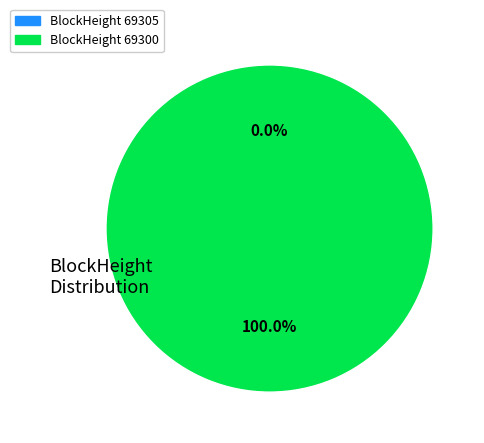

Is it true that 69300 is 100% of the pie?

True